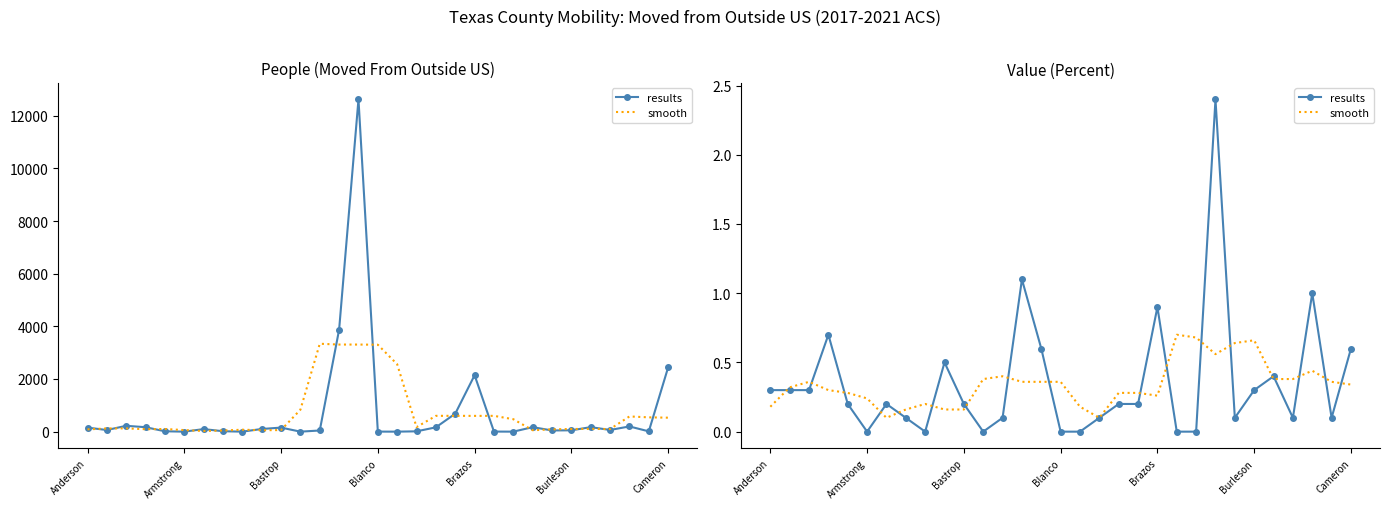

At which label does results reach its peak?

23